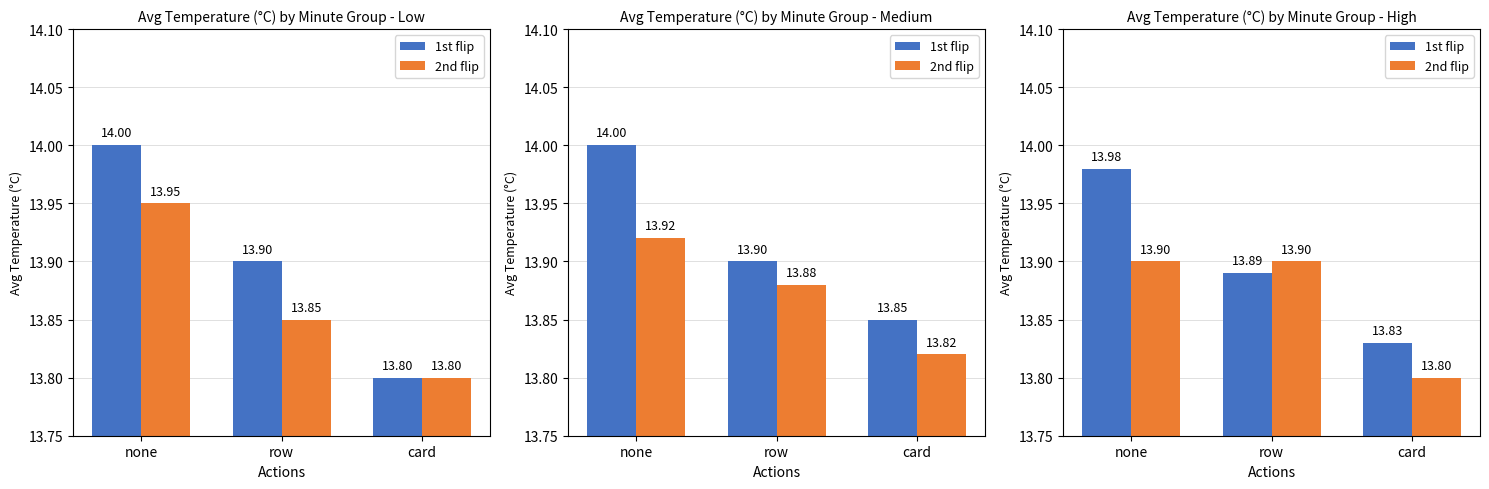

Is the value of 2nd flip at card greater than the value of 1st flip at none?

No